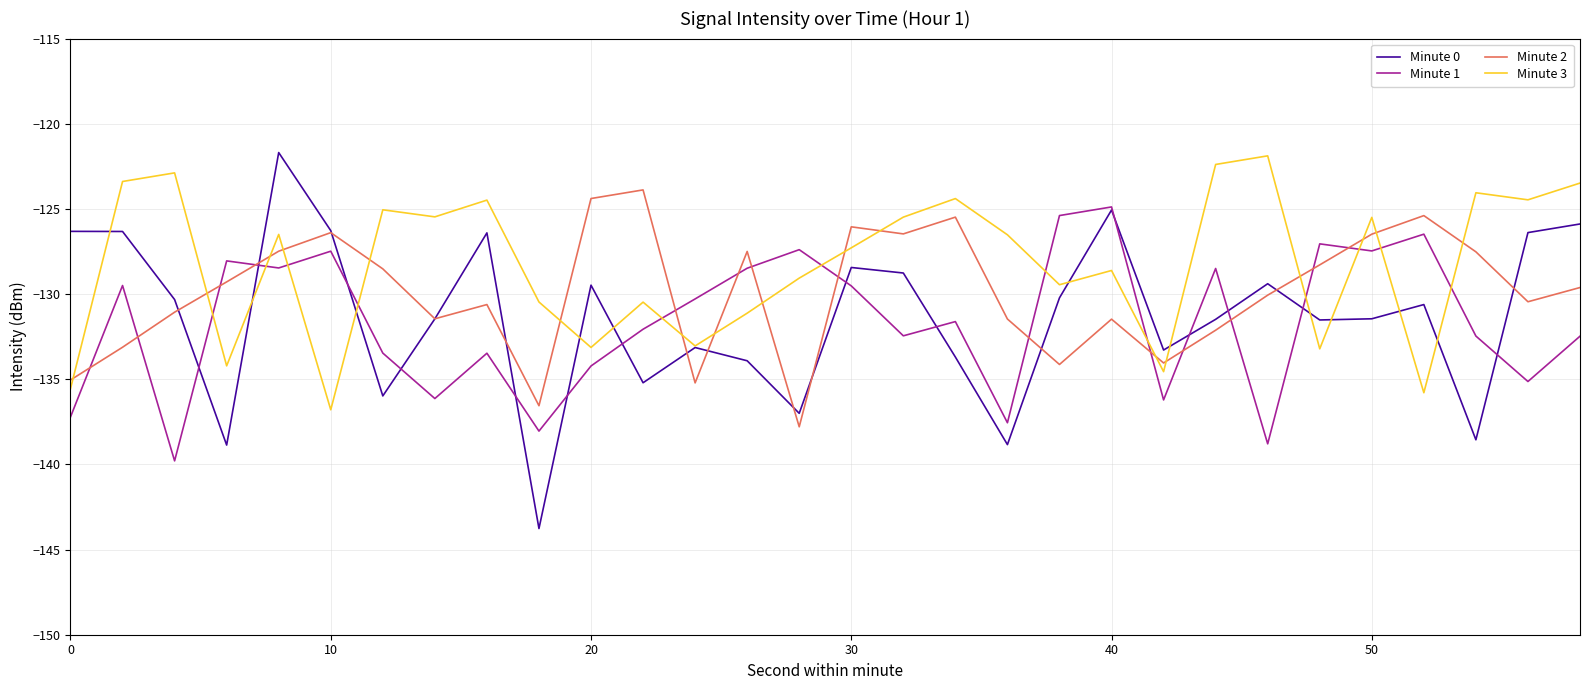

Which series has the largest range (max minus min)?

Minute 0